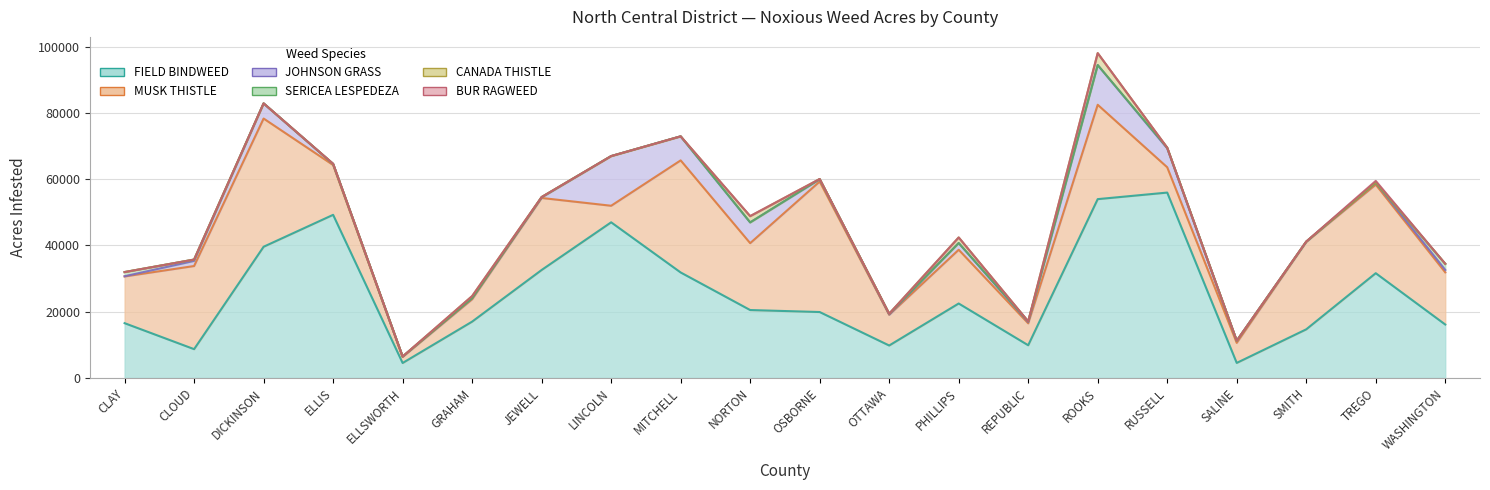

What value does the JOHNSON GRASS series have at CLOUD?

1550.0